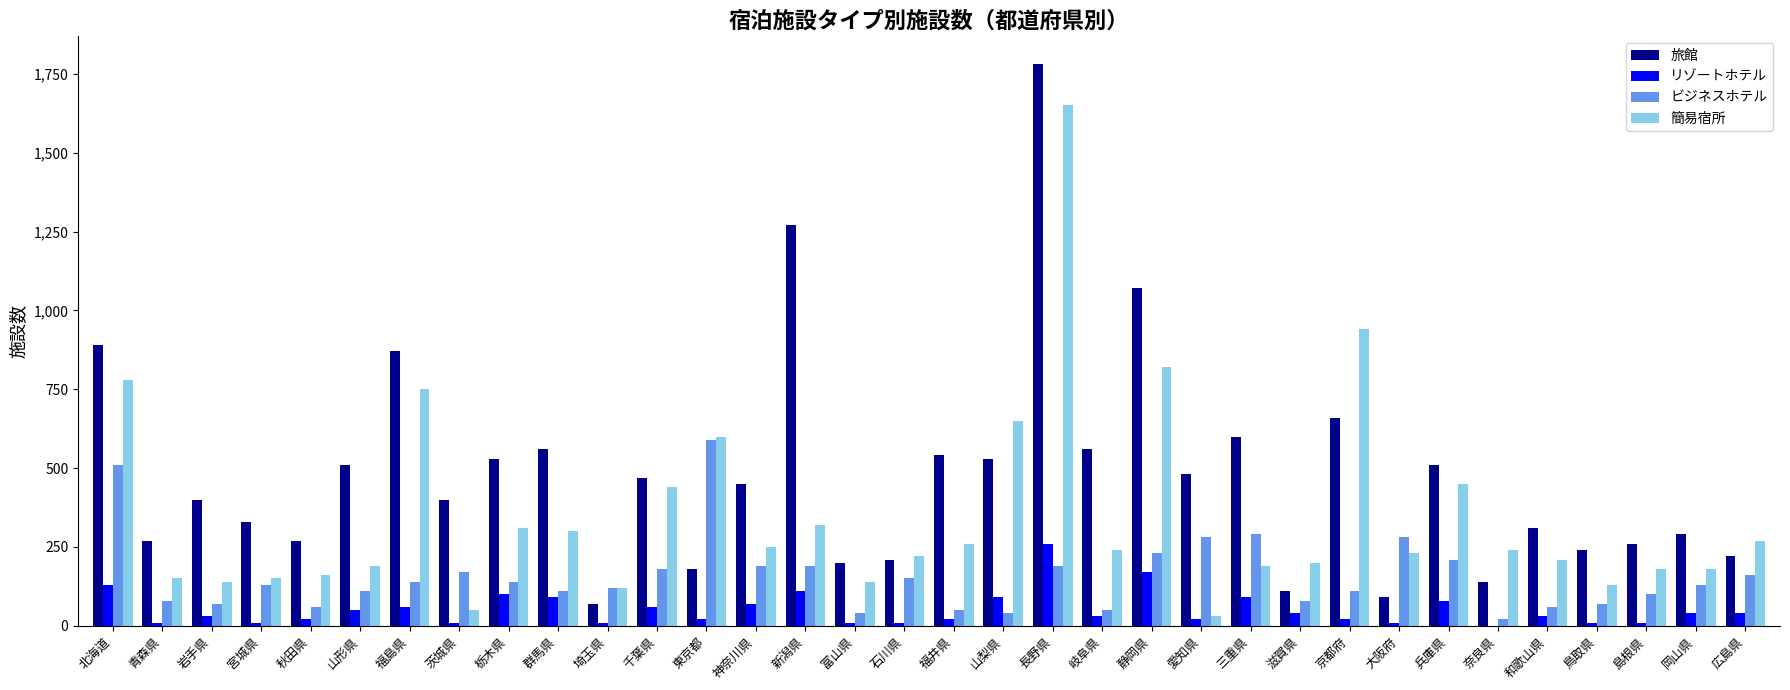

What is the highest value of the 簡易宿所 series?

1650